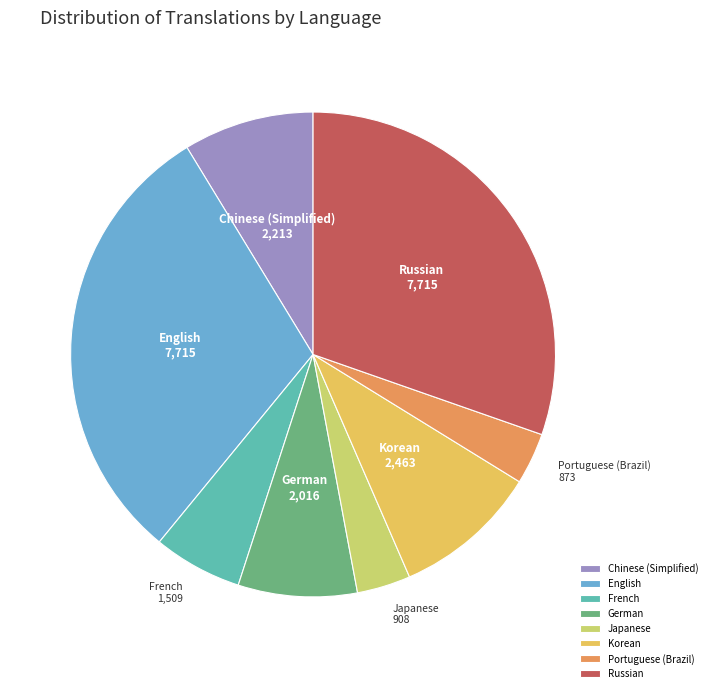

Do French and English together represent more than half of the pie?

No